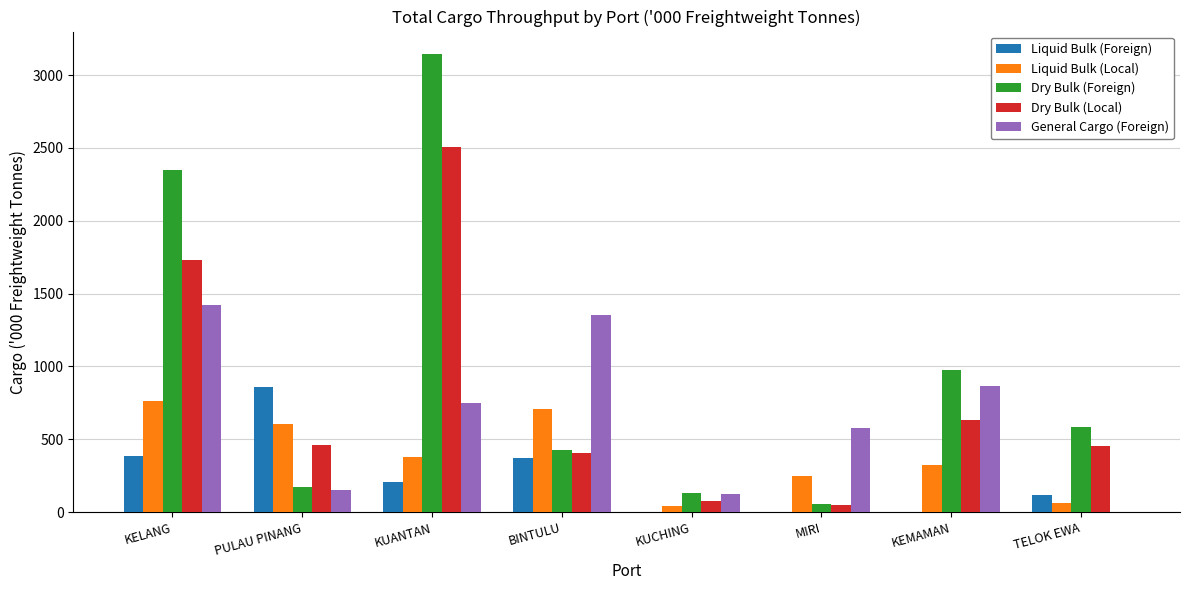

At which label does Dry Bulk (Foreign) first exceed 587?

KELANG